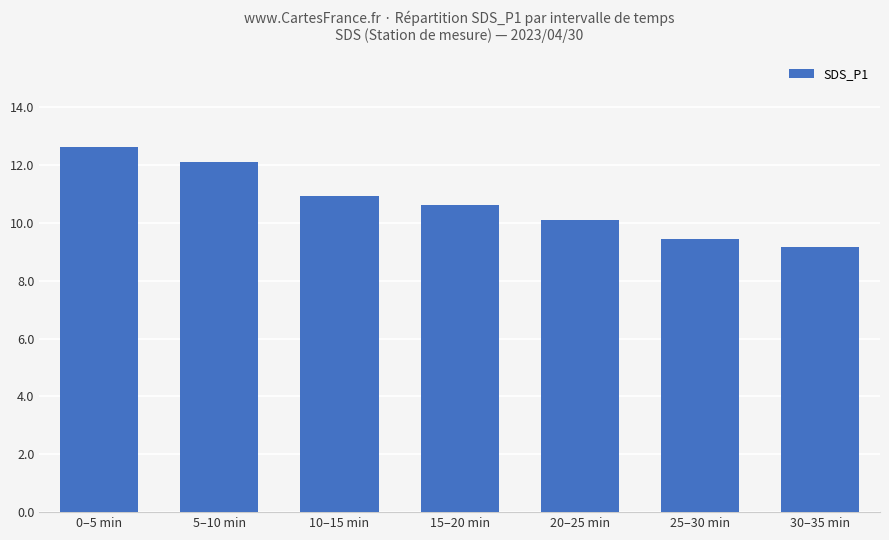

List the labels in order of value, smallest first.

30–35 min, 25–30 min, 20–25 min, 15–20 min, 10–15 min, 5–10 min, 0–5 min